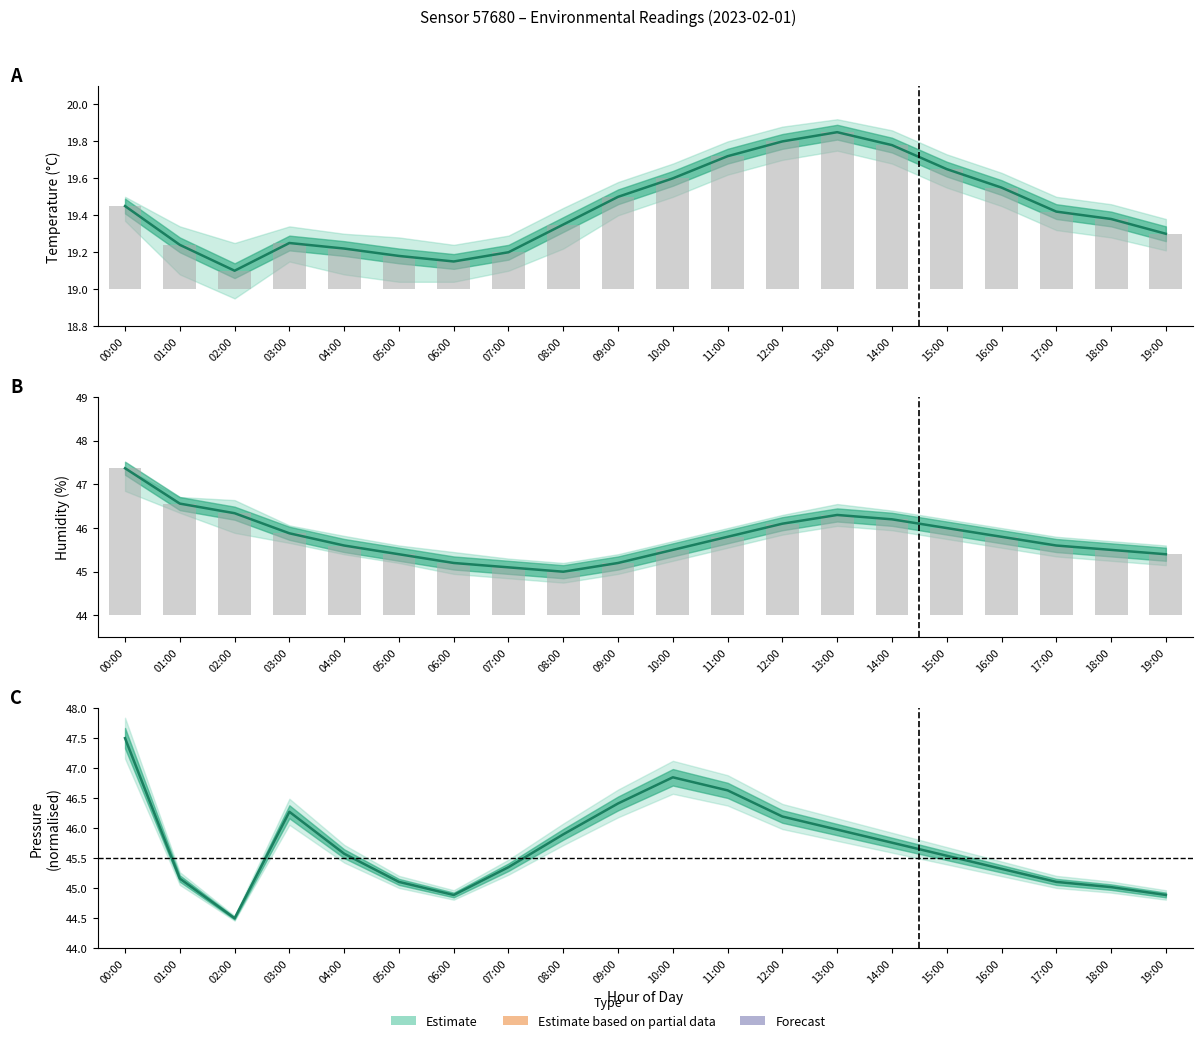

Is the value of pressure at 09:00 greater than the value of humidity at 01:00?

No